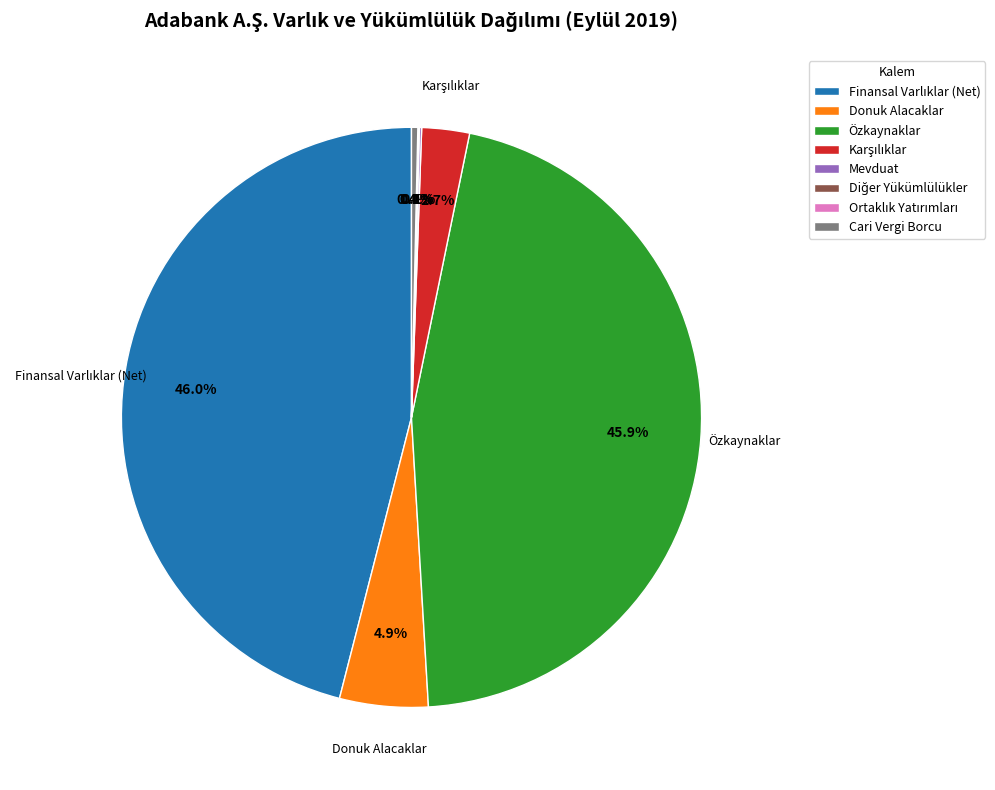

Is Cari Vergi Borcu the majority of the pie?

No